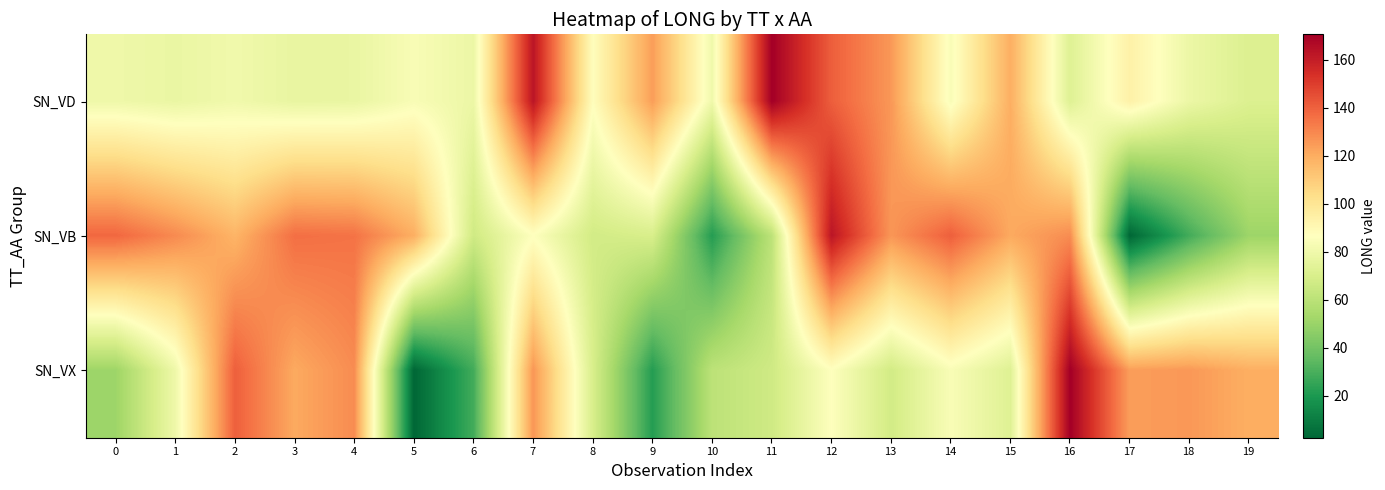

What is the difference between the highest and lowest values at 14?

56.6